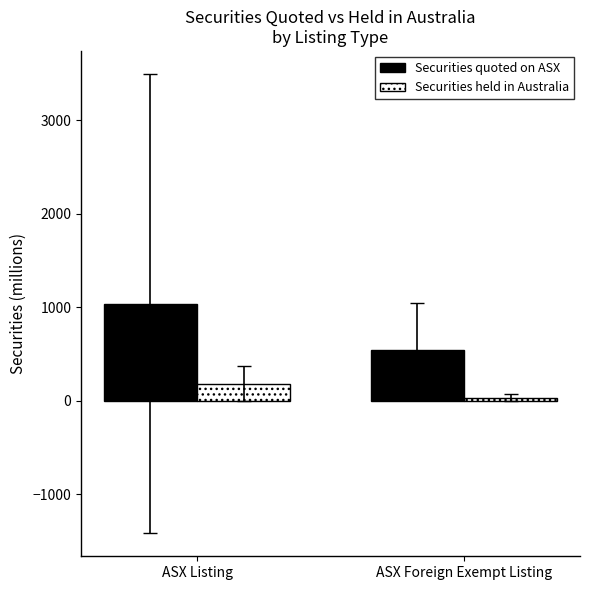

What is the value of the Securities quoted on ASX bar at the 2nd from the left?

545.6